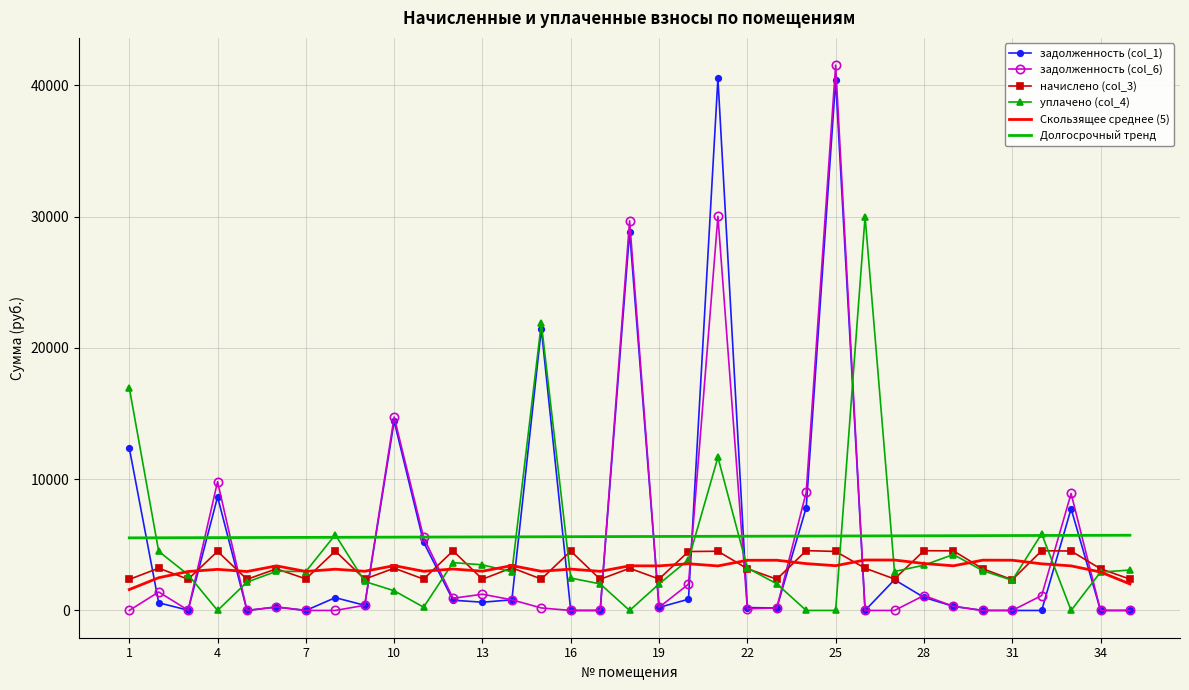

What is the highest value of the Долгосрочный тренд series?

5729.5